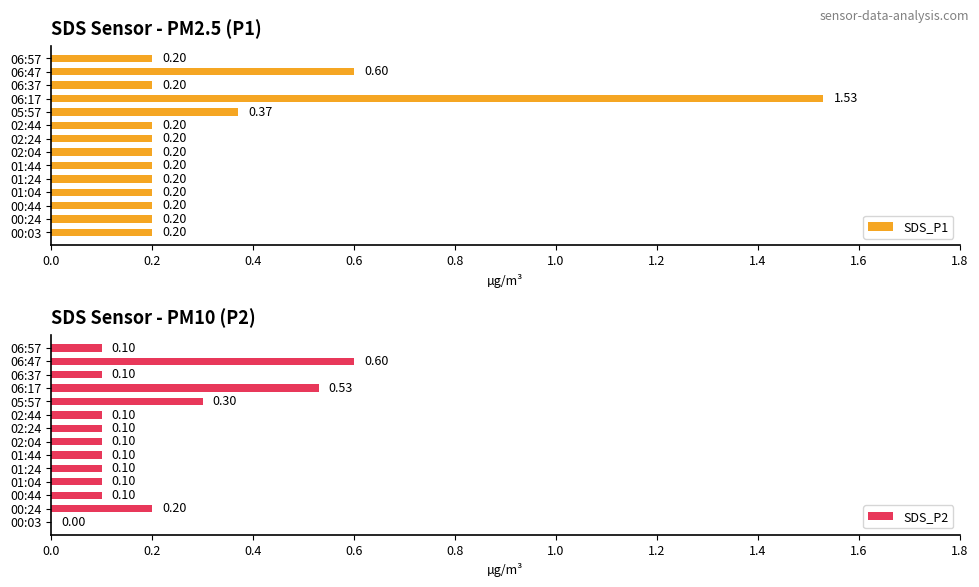

What are all the series names shown in the legend?

SDS_P1, SDS_P2